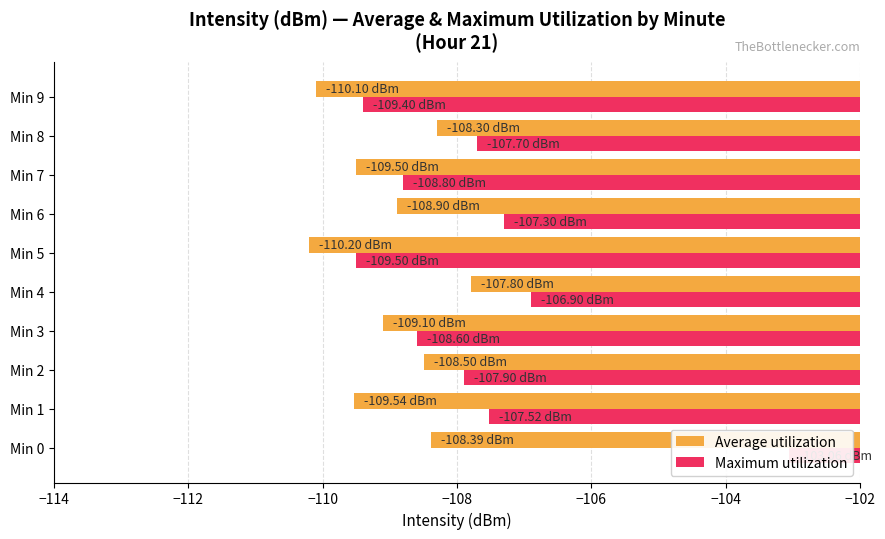

How many bars are there in total?

20